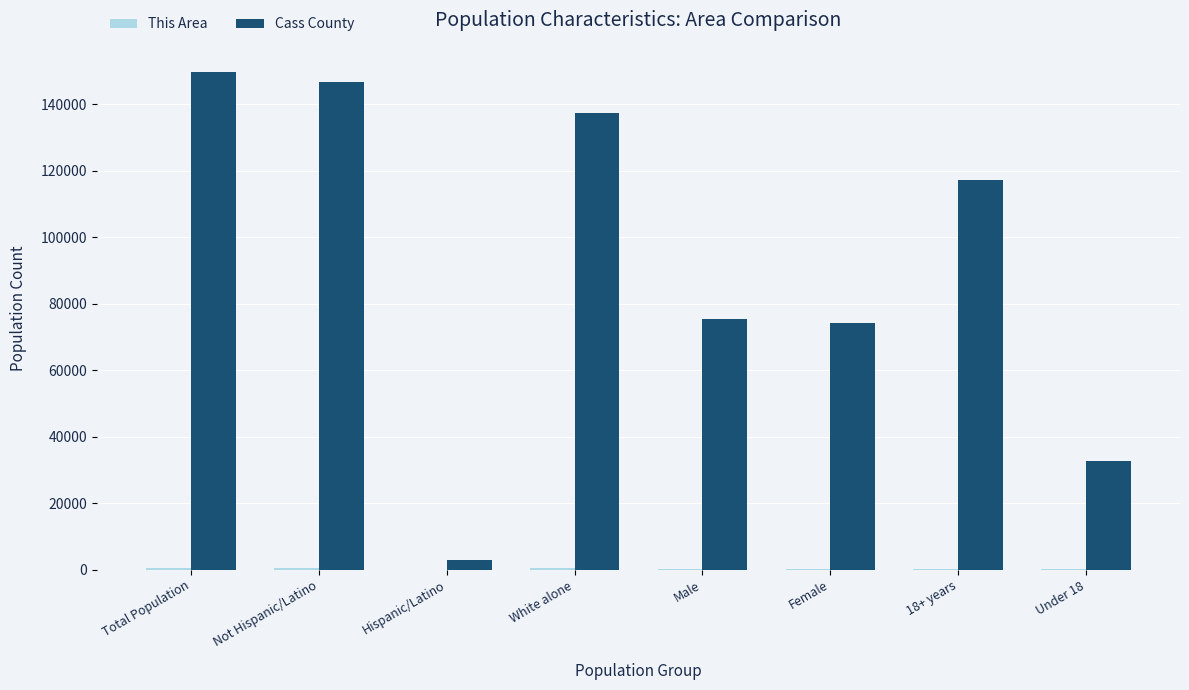

The value of Cass County at White alone is 137308. True or false?

True